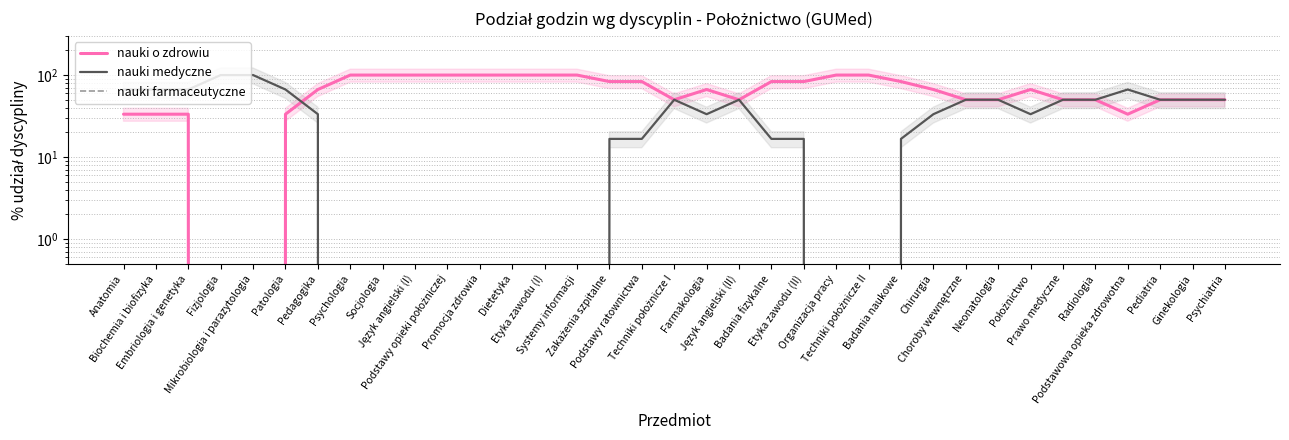

How many series are shown in this chart?

3